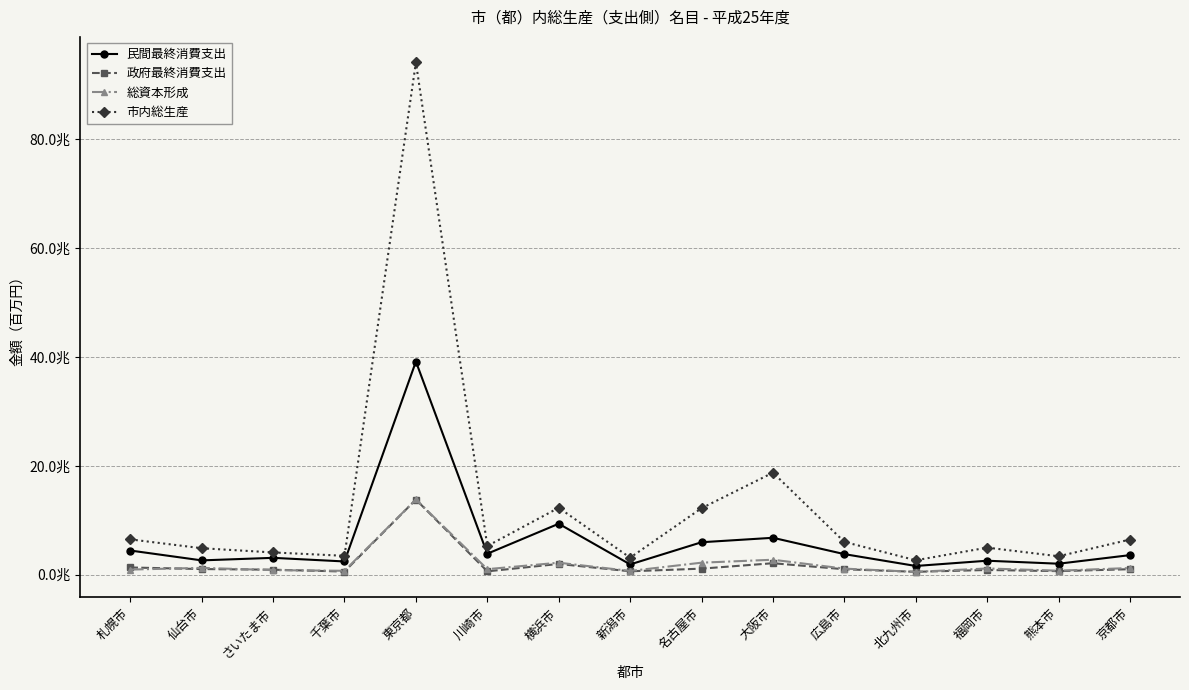

At which label does 総資本形成 reach its peak?

東京都